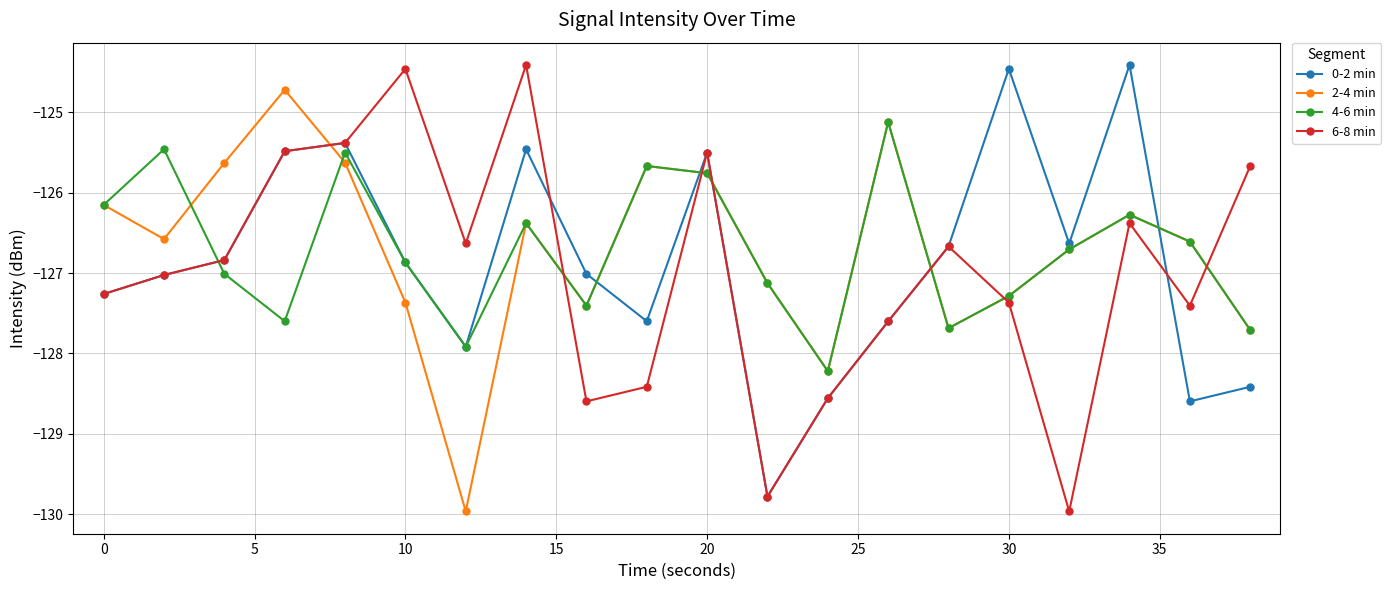

How many interior local peaks does the 4-6 min series have?

6